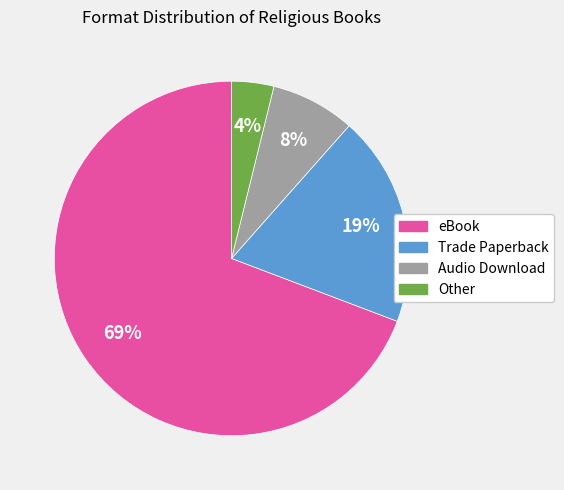

Which slice is the smallest?

Other